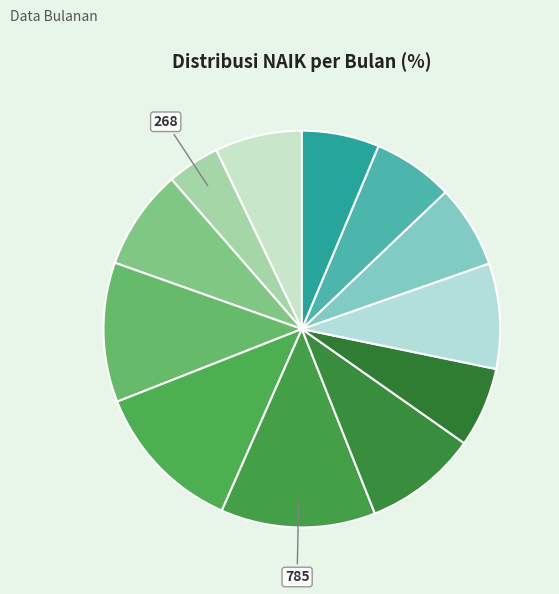

Count the number of slices in the pie.

12